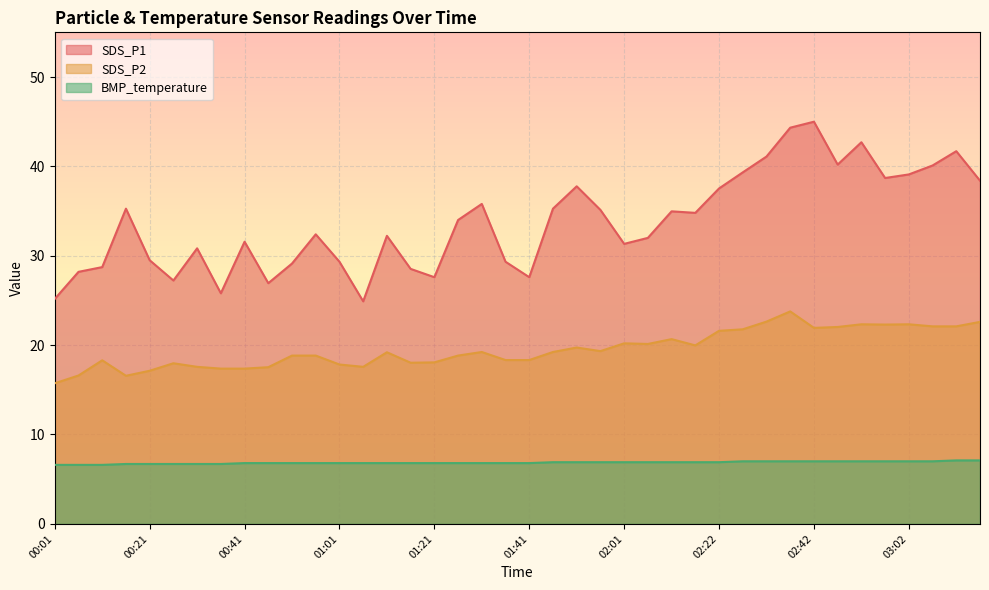

Reading left to right, list all the values displayed in this chart.

SDS_P1: 25.2	28.2	28.7	35.3	29.5	27.2	30.8	25.8	31.6	26.9	29.1	32.4	29.3	24.9	32.2	28.5	27.6	34.0	35.8	29.3	27.6	35.3	37.8	35.1	31.3	32.0	35.0	34.8	37.5	39.3	41.1	44.3	45.0	40.2	42.7	38.7	39.1	40.1	41.7	38.4
SDS_P2: 15.7	16.6	18.3	16.6	17.1	18.0	17.6	17.4	17.4	17.5	18.8	18.8	17.8	17.6	19.2	18.0	18.1	18.8	19.2	18.3	18.3	19.2	19.7	19.3	20.2	20.1	20.7	20.0	21.6	21.8	22.6	23.8	21.9	22.0	22.3	22.3	22.3	22.1	22.1	22.6
BMP_temperature: 6.6	6.6	6.6	6.7	6.7	6.7	6.7	6.7	6.8	6.8	6.8	6.8	6.8	6.8	6.8	6.8	6.8	6.8	6.8	6.8	6.8	6.9	6.9	6.9	6.9	6.9	6.9	6.9	6.9	7.0	7.0	7.0	7.0	7.0	7.0	7.0	7.0	7.0	7.1	7.1